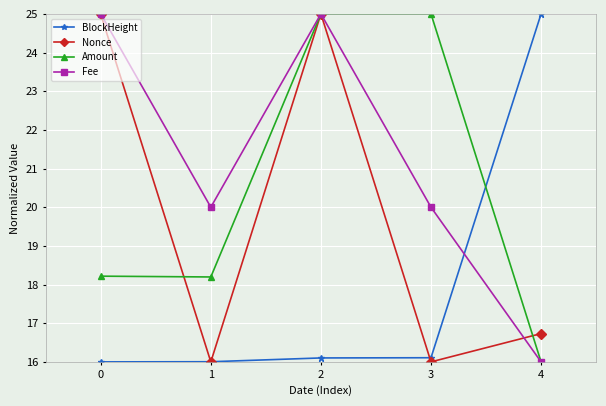

What is the spread (max minus min) of values at 1?

4.0